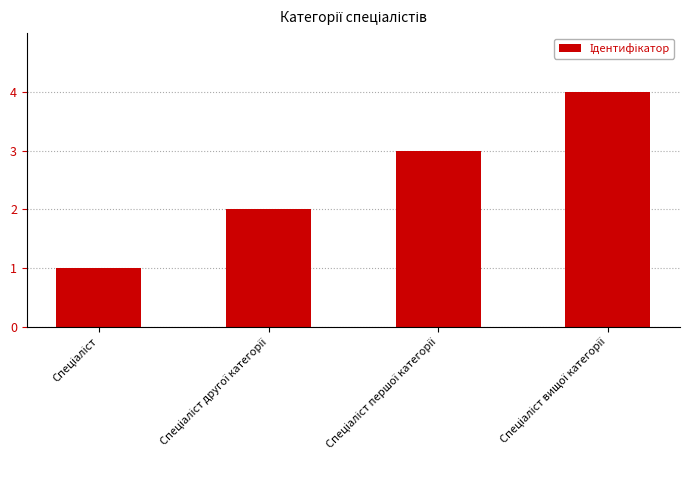

What is the difference between the second highest and second lowest values?

1